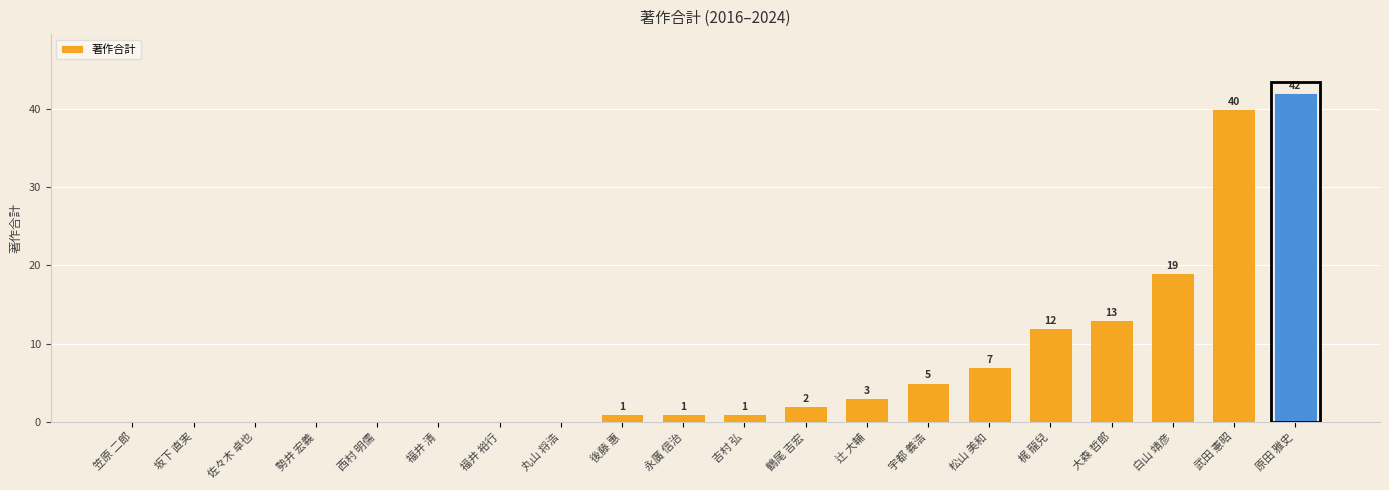

What value does the data have at 原田 雅史?

42